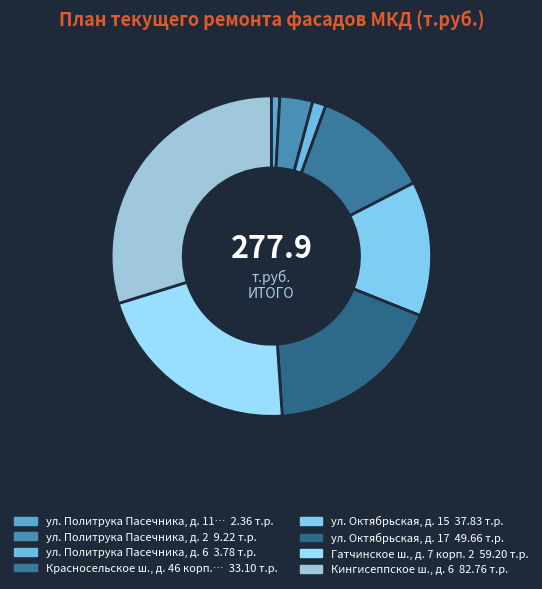

What is the largest slice in the pie chart?

Кингисеппское ш., д. 6